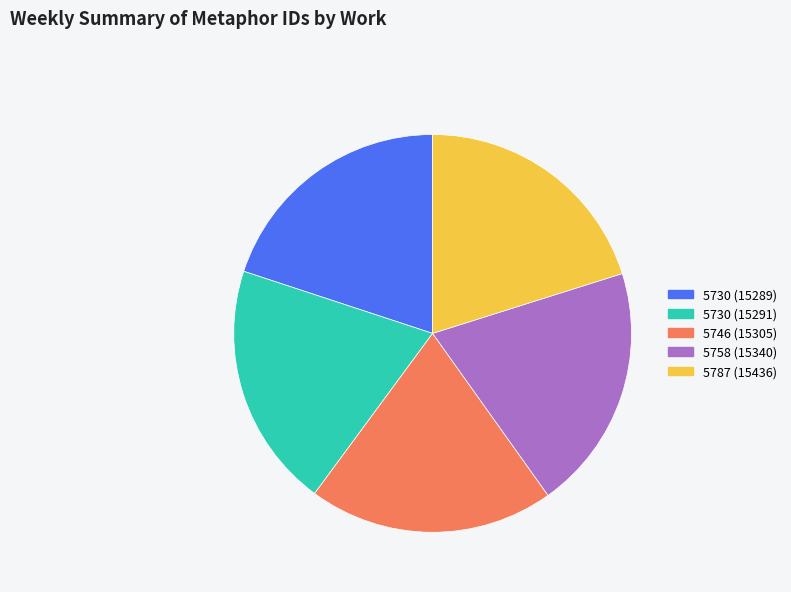

Do 5730 (15291) and 5787 (15436) together represent more than half of the pie?

No